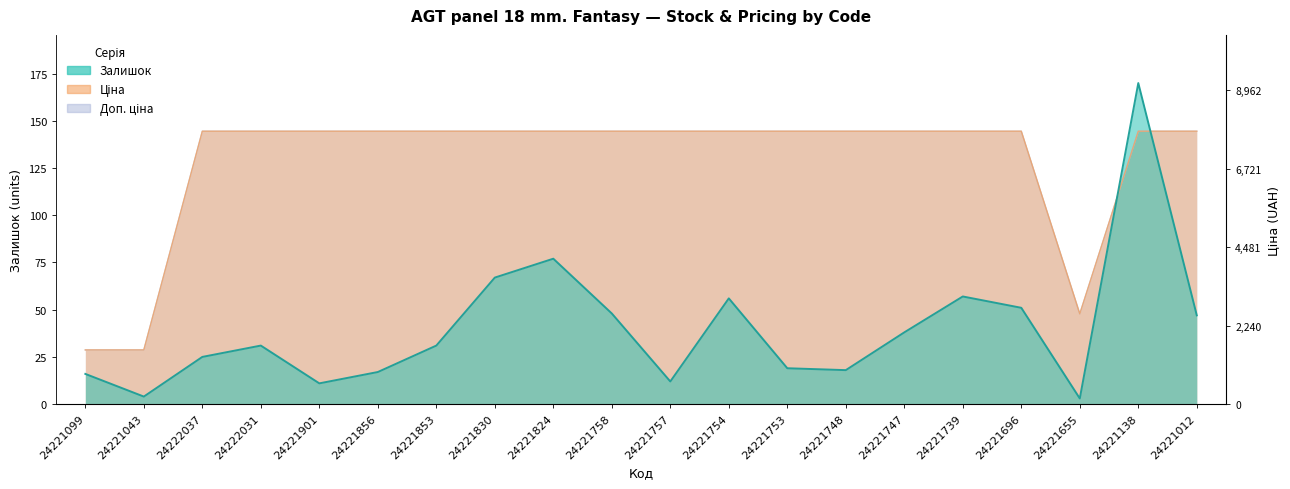

List the series in order of their peak value, highest first.

Залишок, Ціна, Доп. ціна